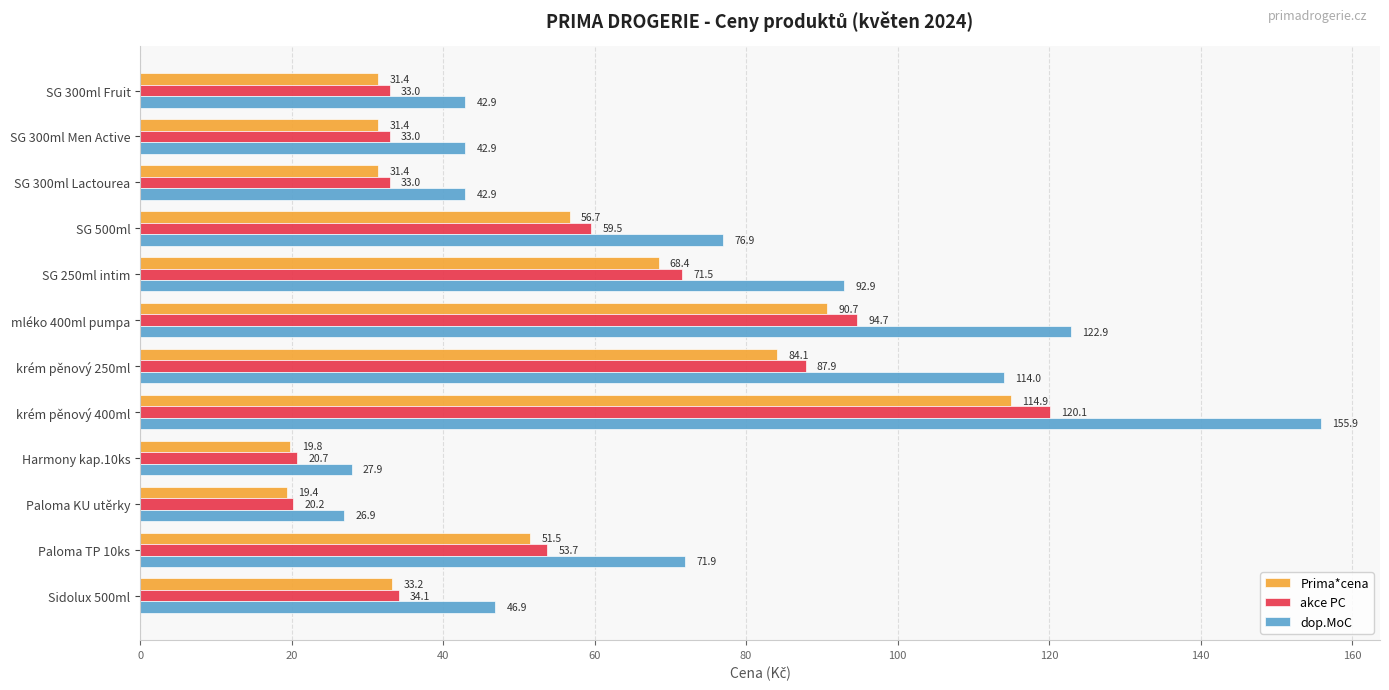

Rank the series by their maximum value, from highest to lowest.

dop.MoC, akce PC, Prima*cena